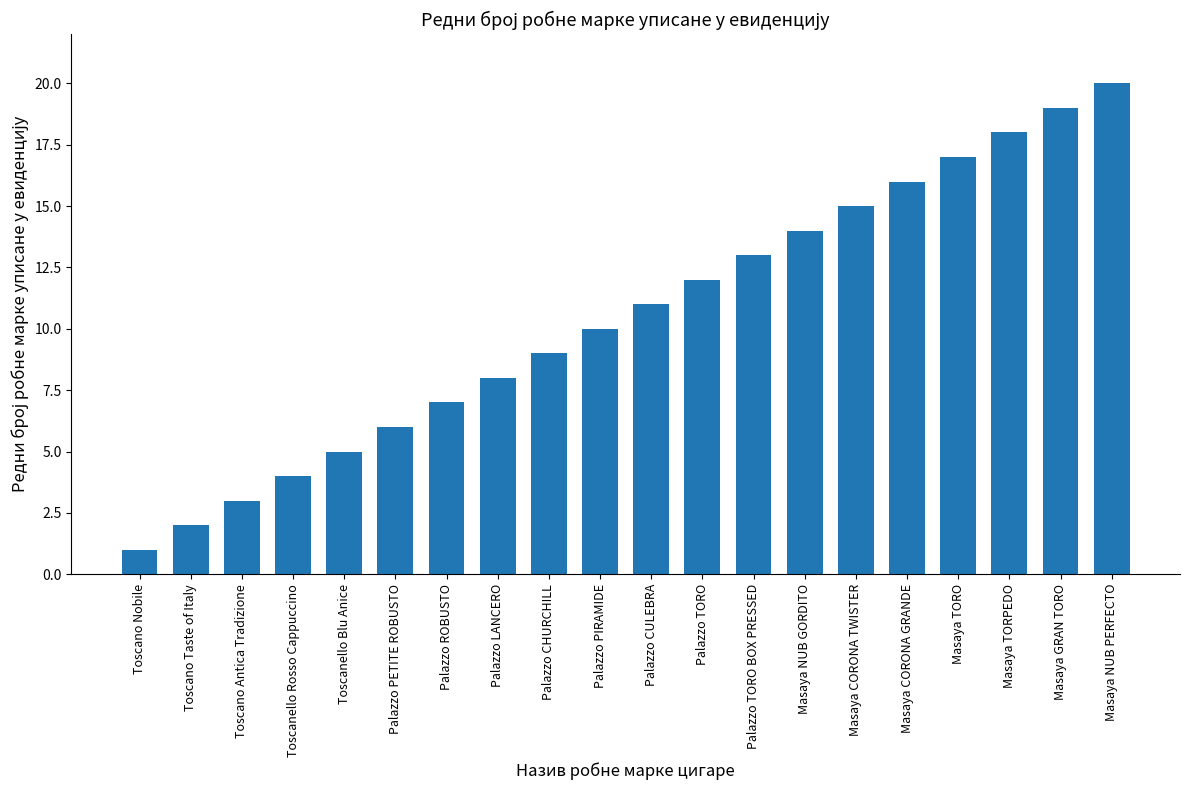

At which category does the chart reach its minimum across all series?

Toscano Nobile